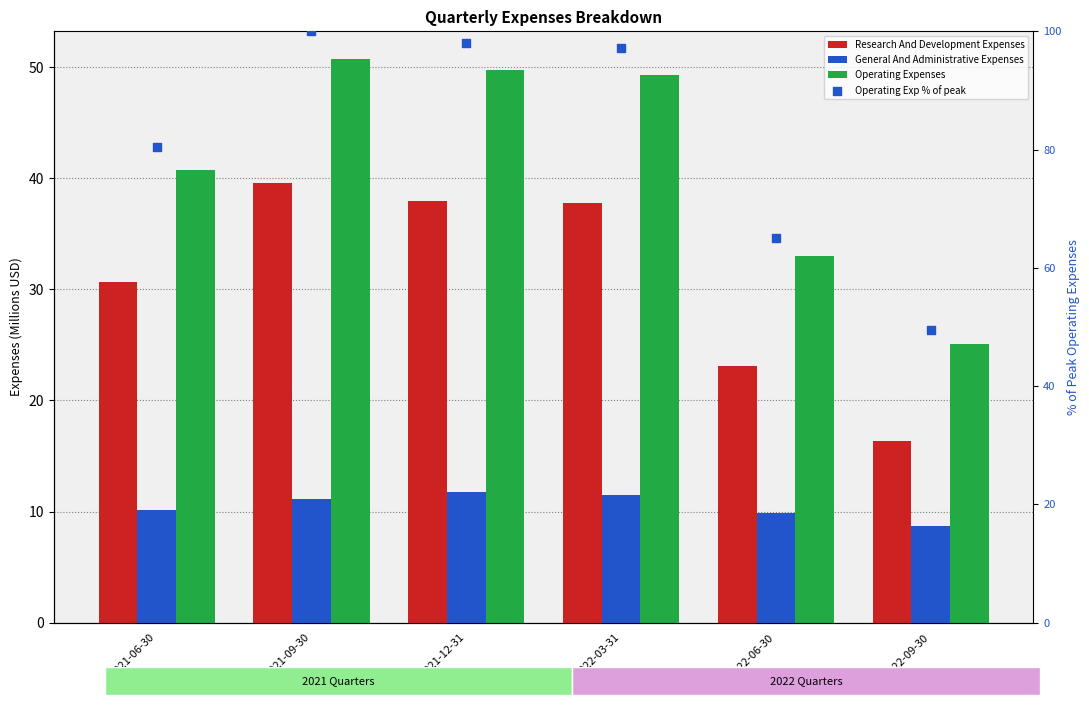

Which series has the largest total across all categories?

Operating Exp % of peak